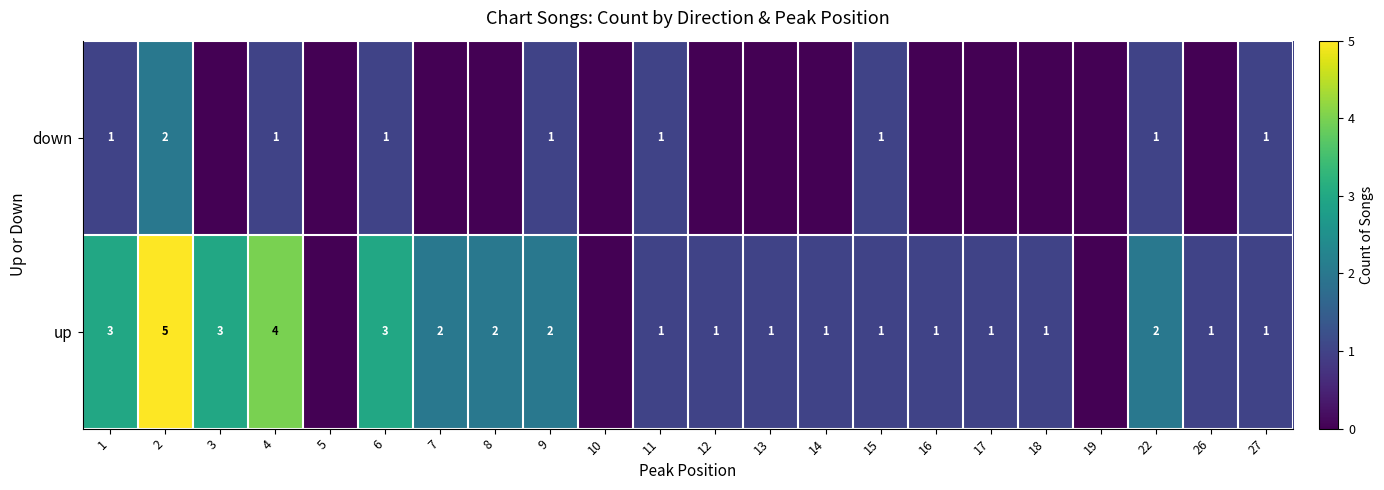

At which category is the sum across all series the highest?

2